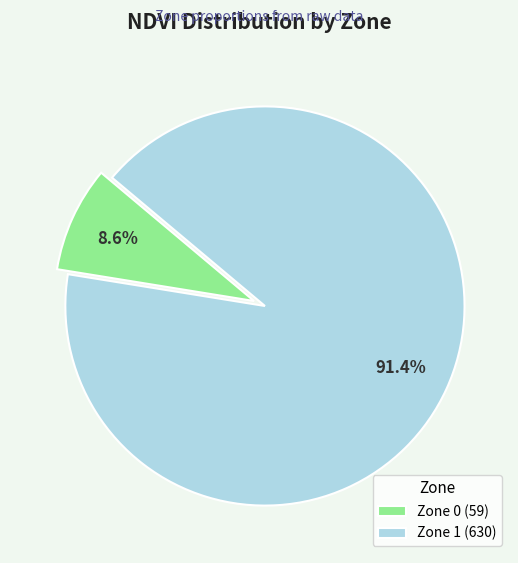

To the nearest percent, what is the combined percentage of Zone 1 and Zone 0?

100%